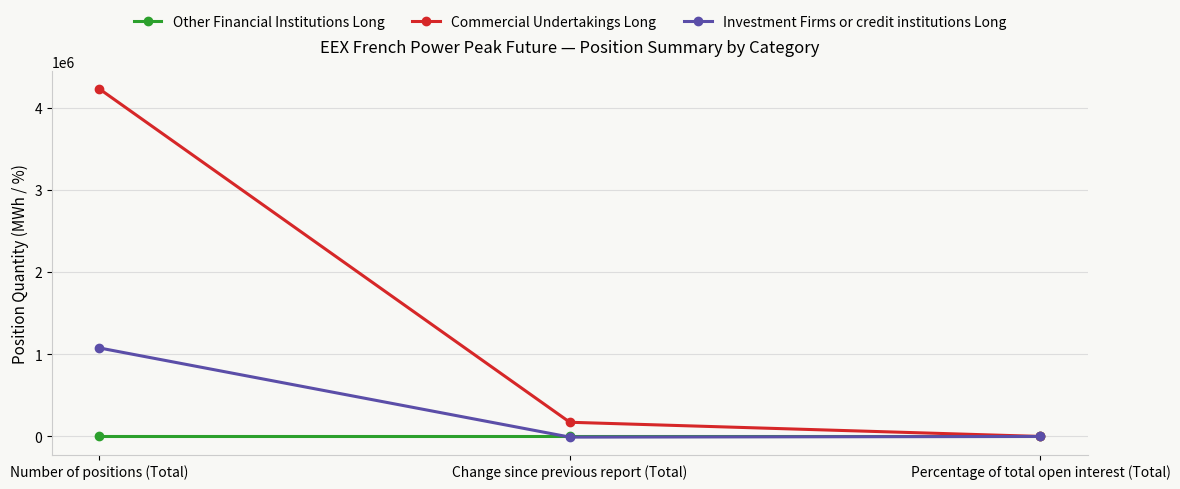

At which label is Commercial Undertakings Long closest to 2117577?

Change since previous report (Total)